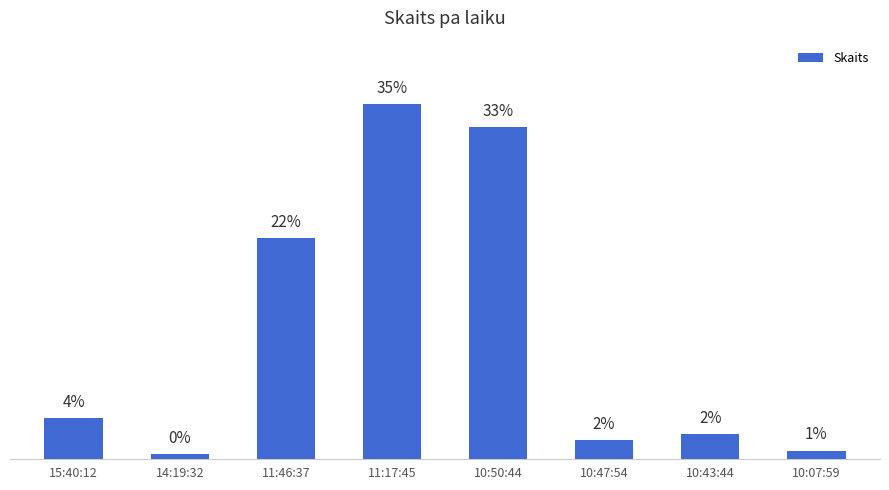

List the labels in order of value, smallest first.

14:19:32, 10:07:59, 10:47:54, 10:43:44, 15:40:12, 11:46:37, 10:50:44, 11:17:45